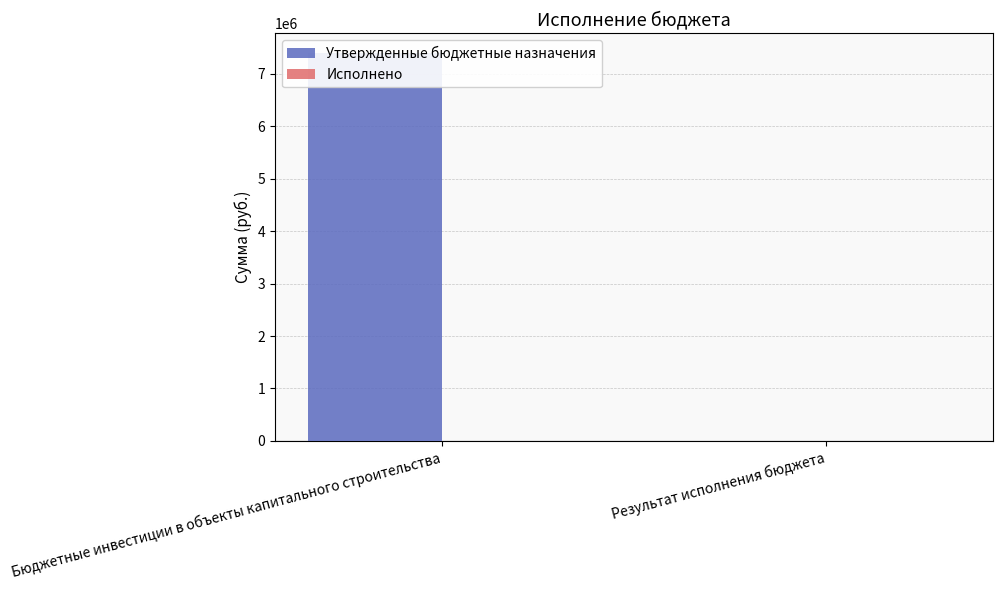

Is the value of Исполнено at Результат исполнения бюджета greater than the value of Утвержденные бюджетные назначения at Результат исполнения бюджета?

No